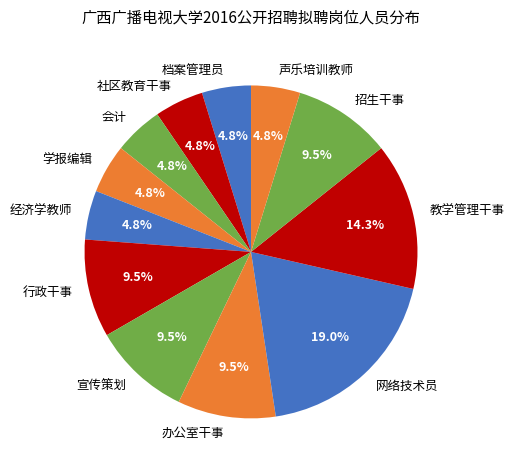

Does any single category account for the majority?

No